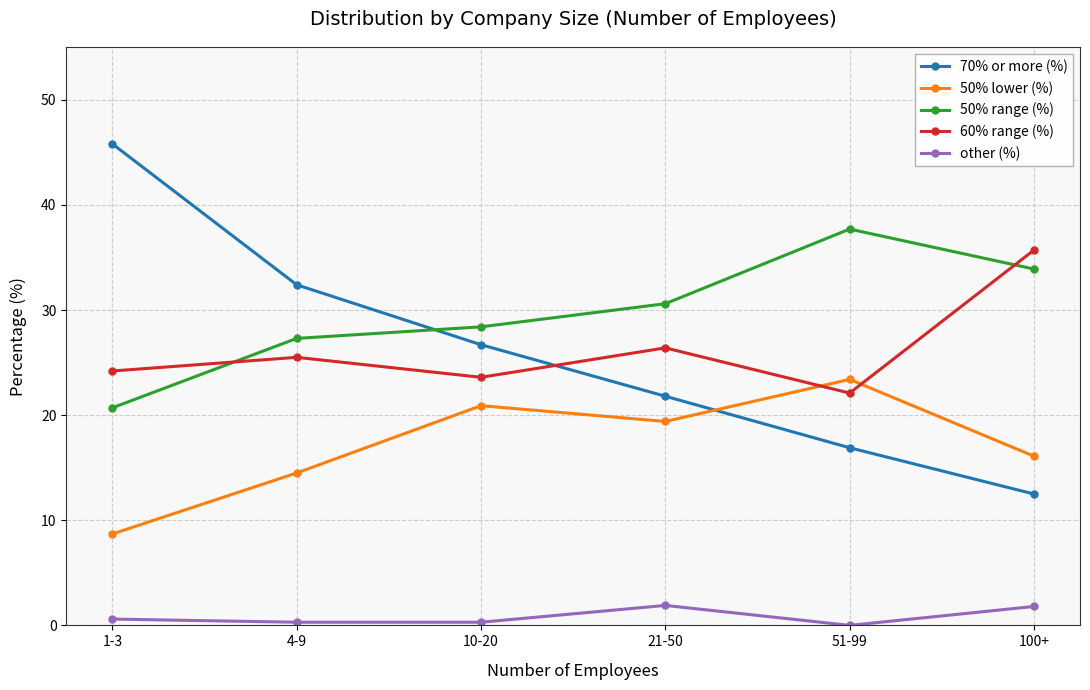

Is the value of 70% or more (%) at 21-50 greater than the value of 50% lower (%) at 100+?

Yes